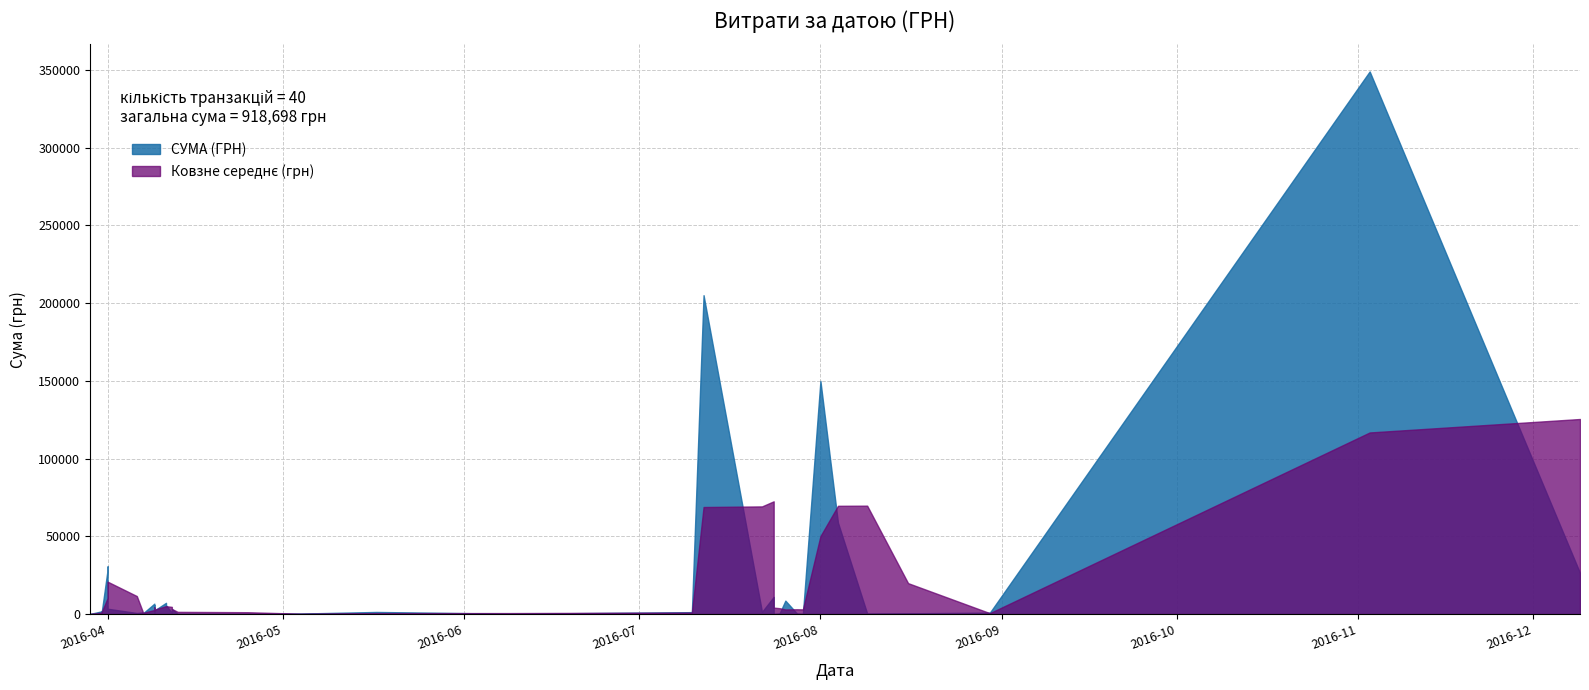

What is the label of the 33rd point from the right?

29.07.2016